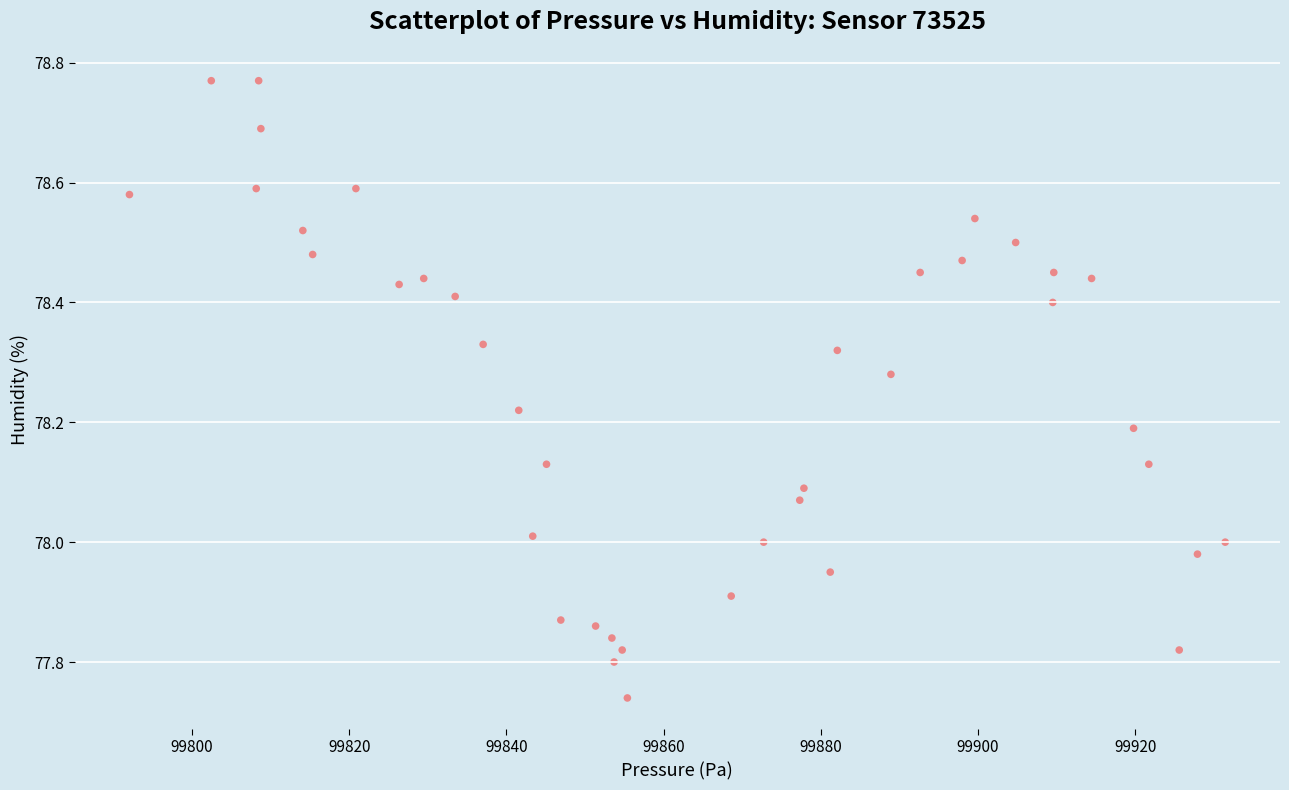

What is the range of Y values (max minus min)?

1.0